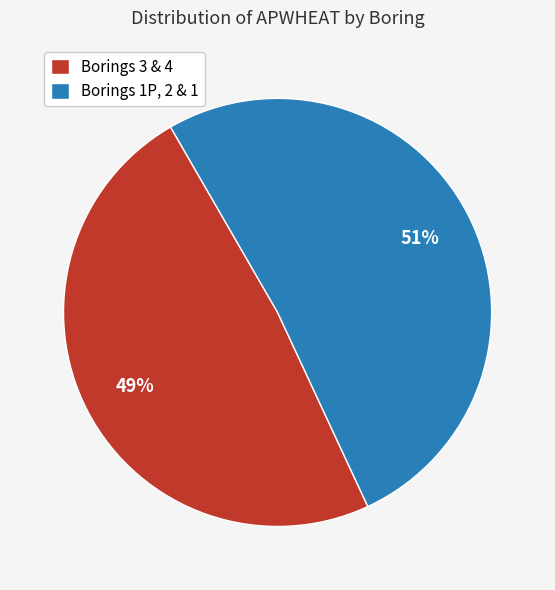

To the nearest percent, what is the average slice percentage?

50%